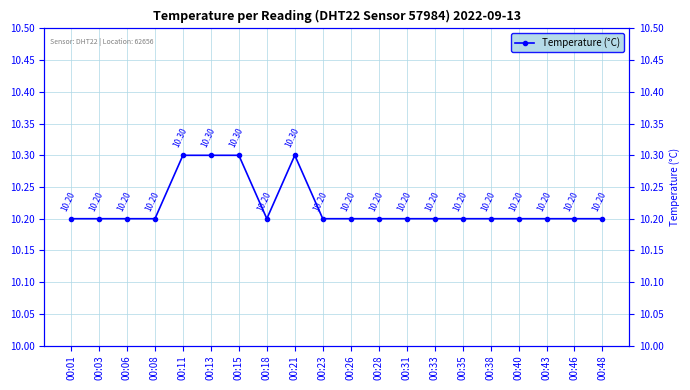

Reading left to right, list all the values displayed in this chart.

00:01=10.2	00:03=10.2	00:06=10.2	00:08=10.2	00:11=10.3	00:13=10.3	00:15=10.3	00:18=10.2	00:21=10.3	00:23=10.2	00:26=10.2	00:28=10.2	00:31=10.2	00:33=10.2	00:35=10.2	00:38=10.2	00:40=10.2	00:43=10.2	00:46=10.2	00:48=10.2